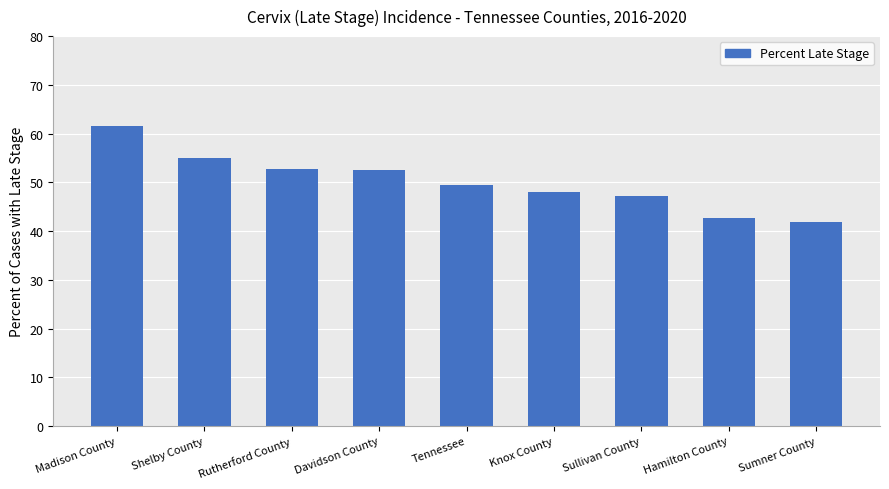

What is the minimum value shown in the chart?

41.9